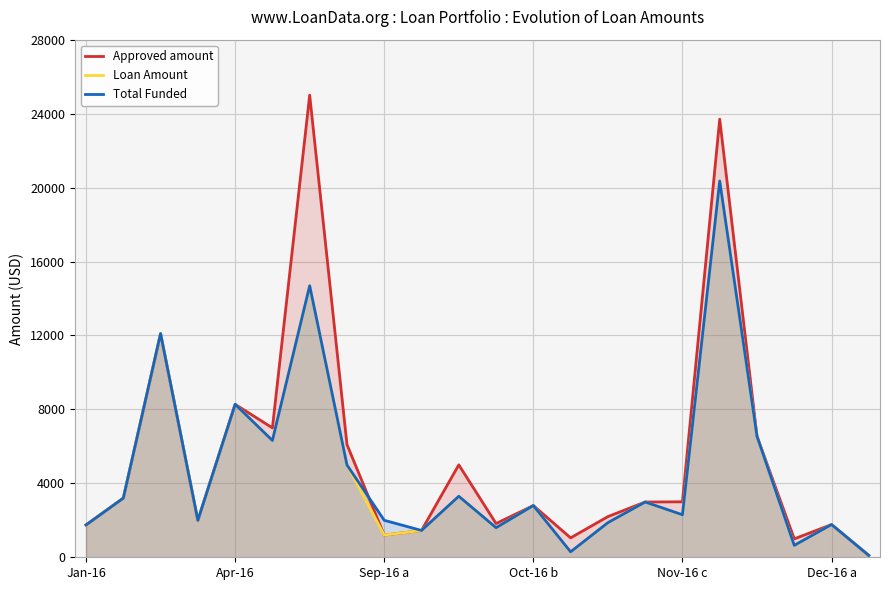

At which category does the chart reach its minimum across all series?

21